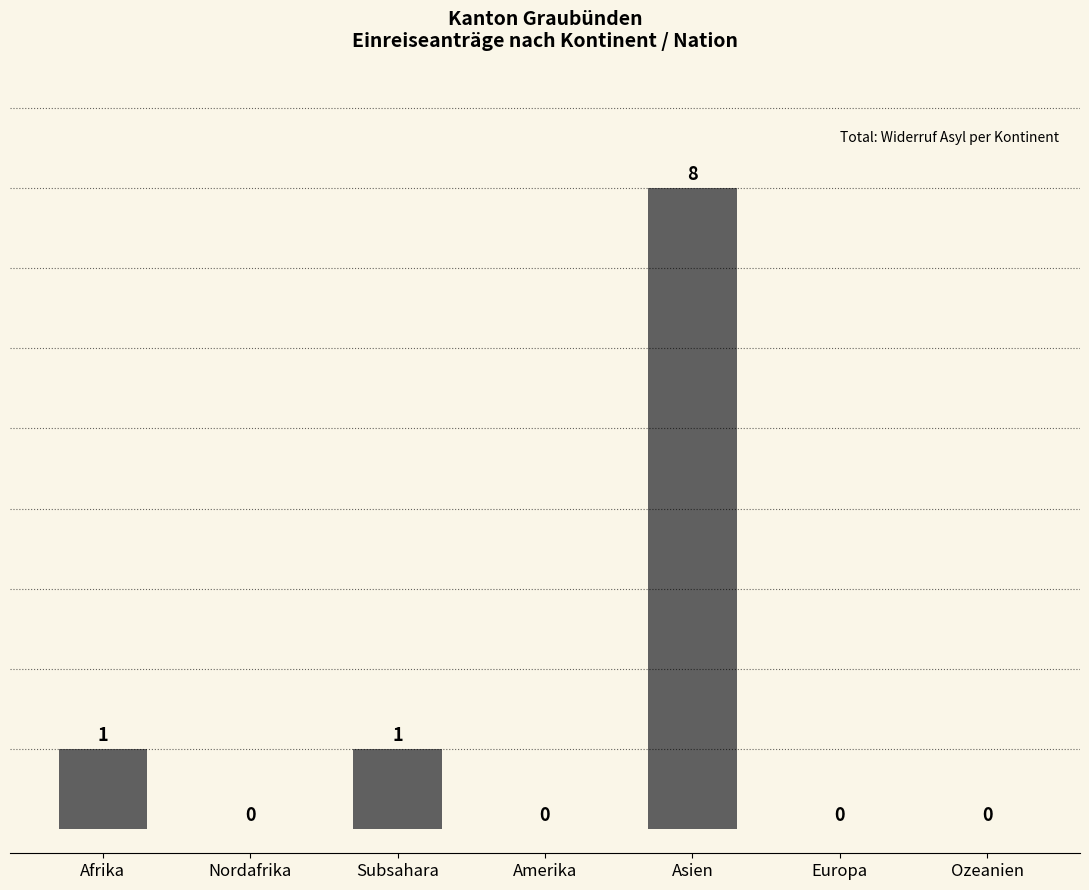

True or false: the data shows 2 at Subsahara.

False